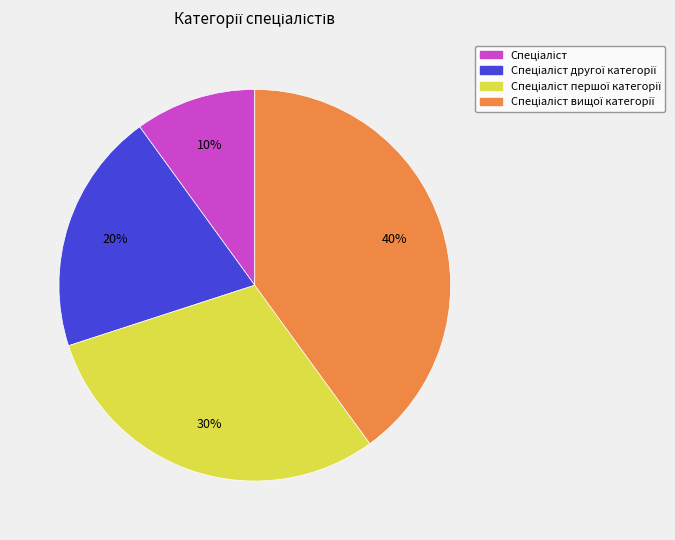

To the nearest percent, what is the difference between the largest and smallest slice percentages?

30%